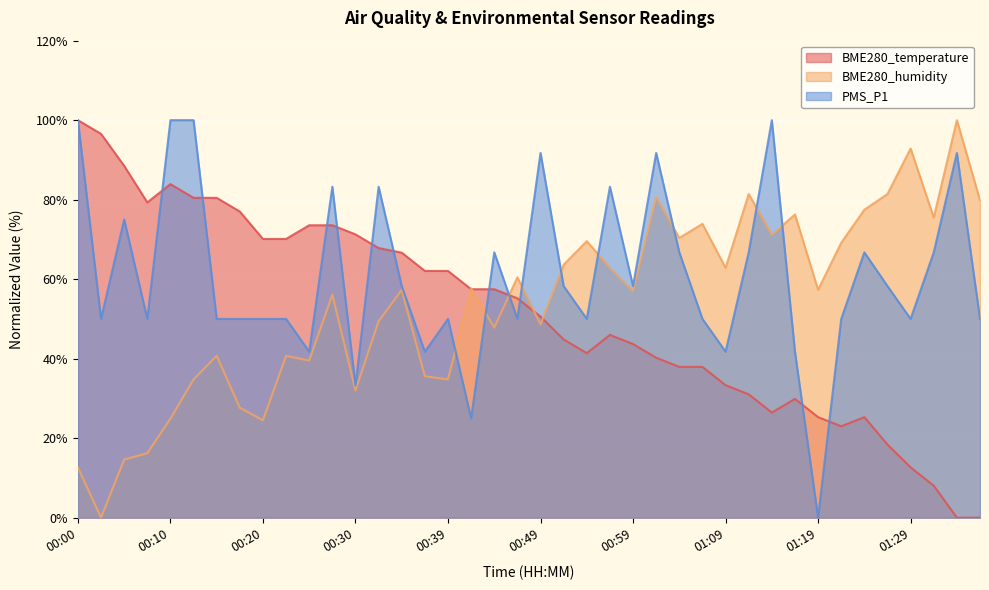

Between which two adjacent categories do BME280_humidity and PMS_P1 first intersect?

00:39 and 00:42